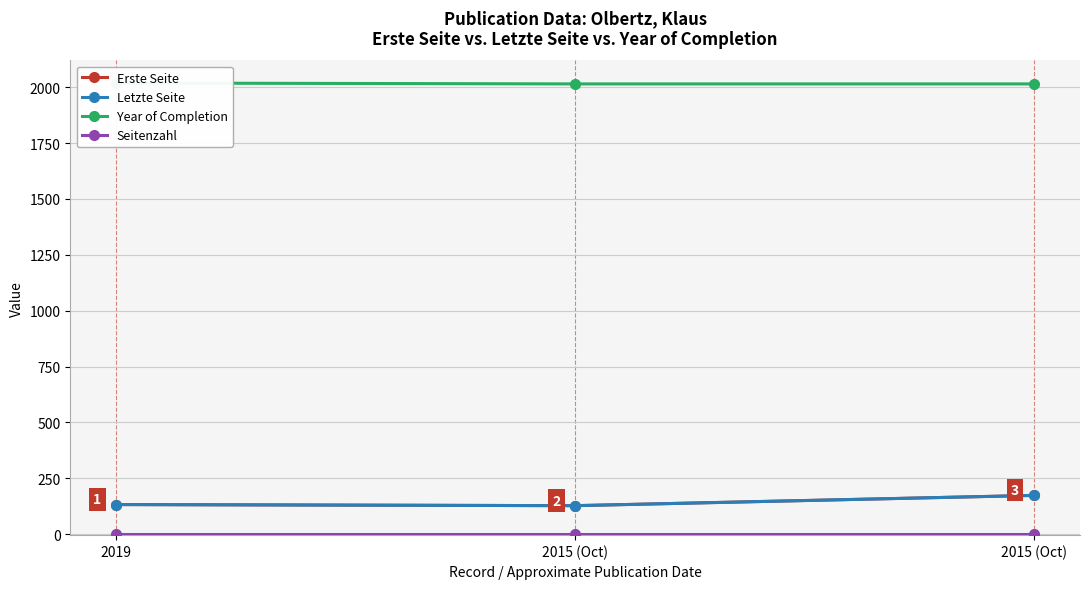

What is the sum of the Letzte Seite values at 2015 (Oct) and 2019?

305